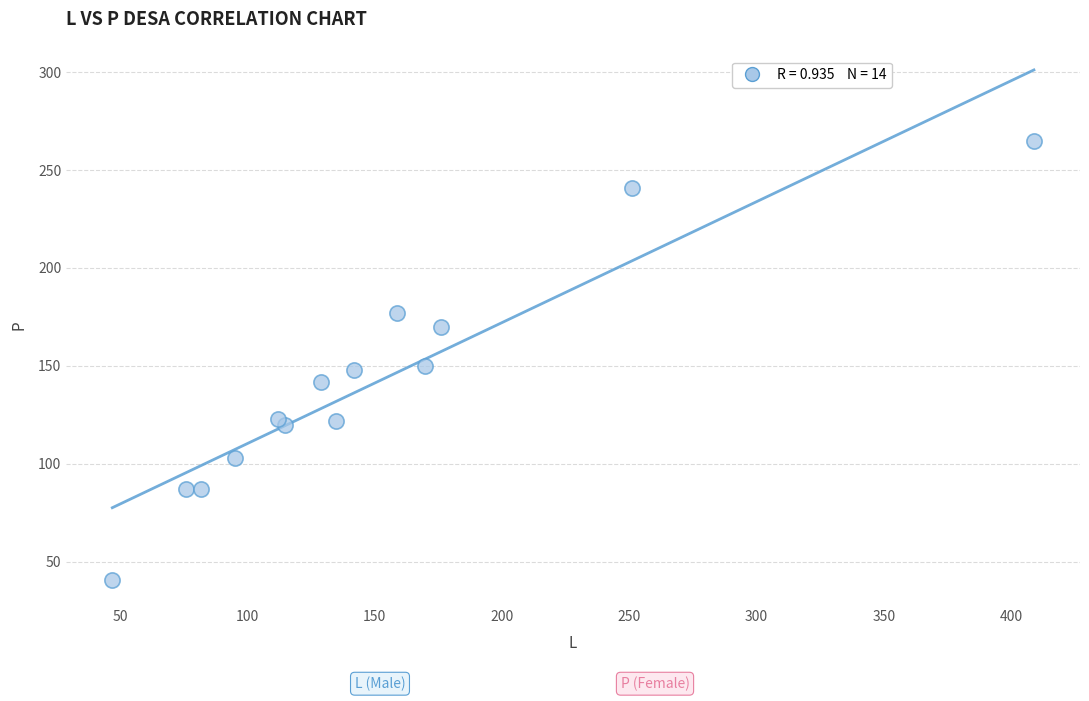

What is the range of X values (max minus min)?

362